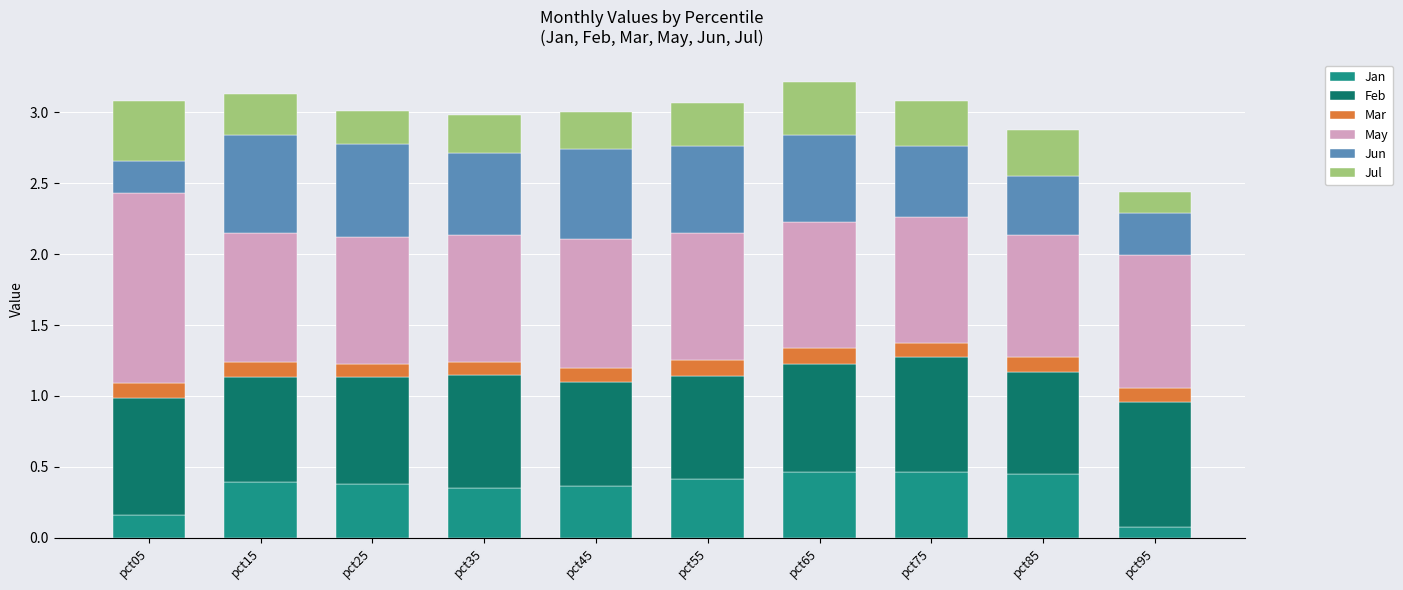

The value of Jan at pct45 is 0.4. True or false?

True